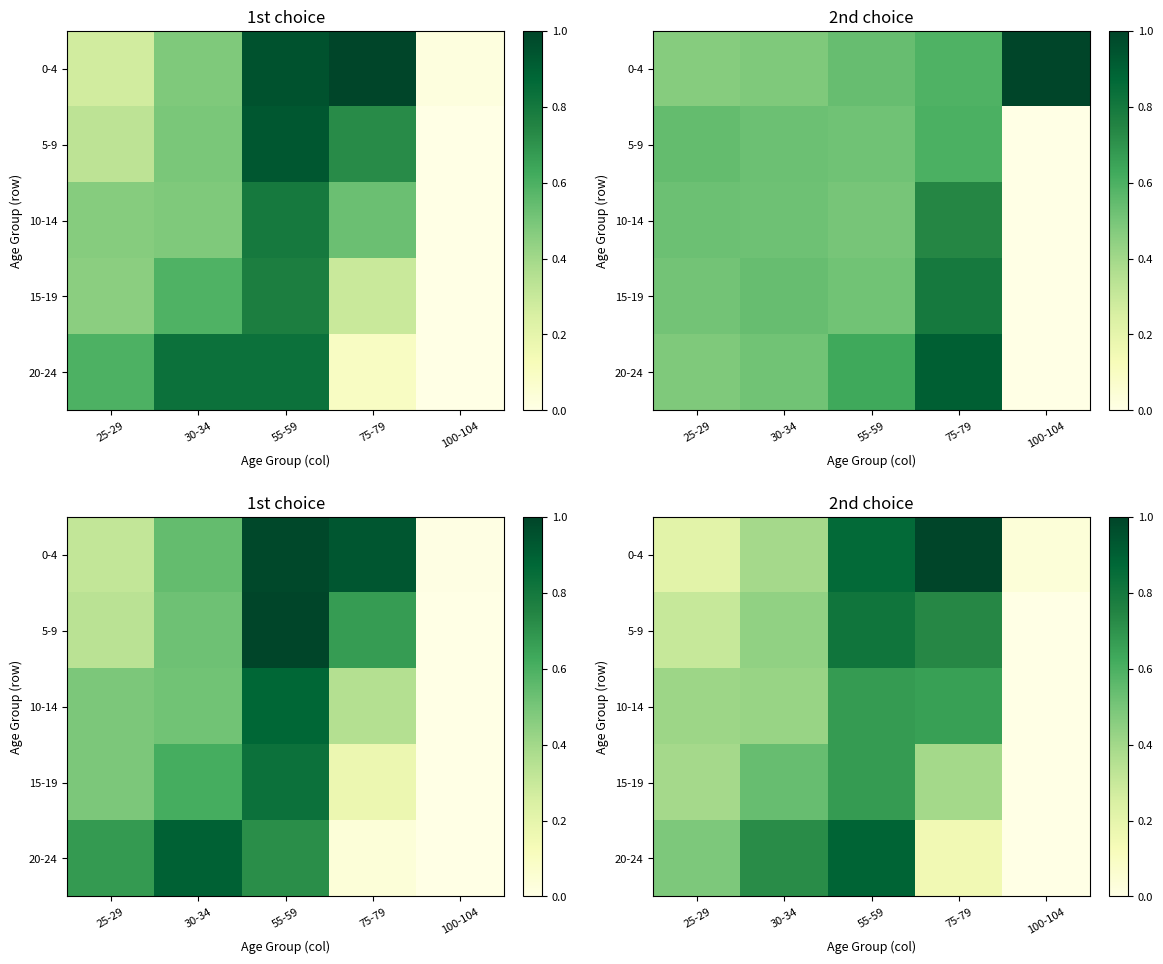

At which category does the chart reach its peak across all series?

75-79